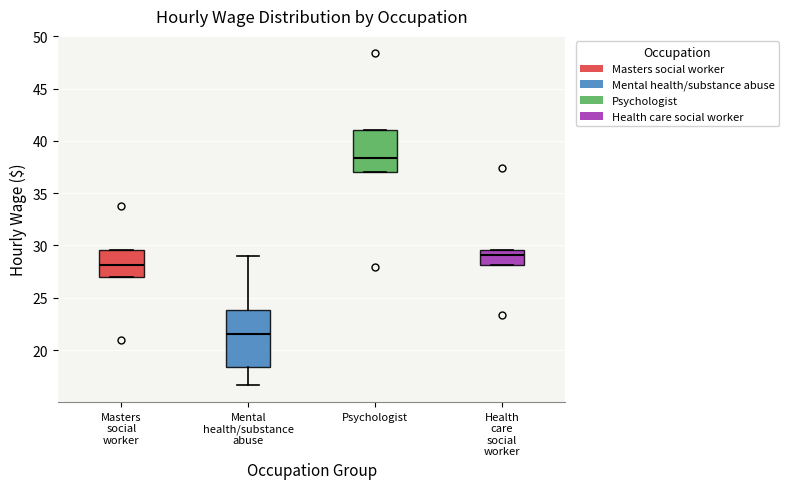

Where is the upper edge of the box for Mental health/substance abuse on the y-axis? The values are not printed on the chart, so give them approximately, as read against the axis.

24.0